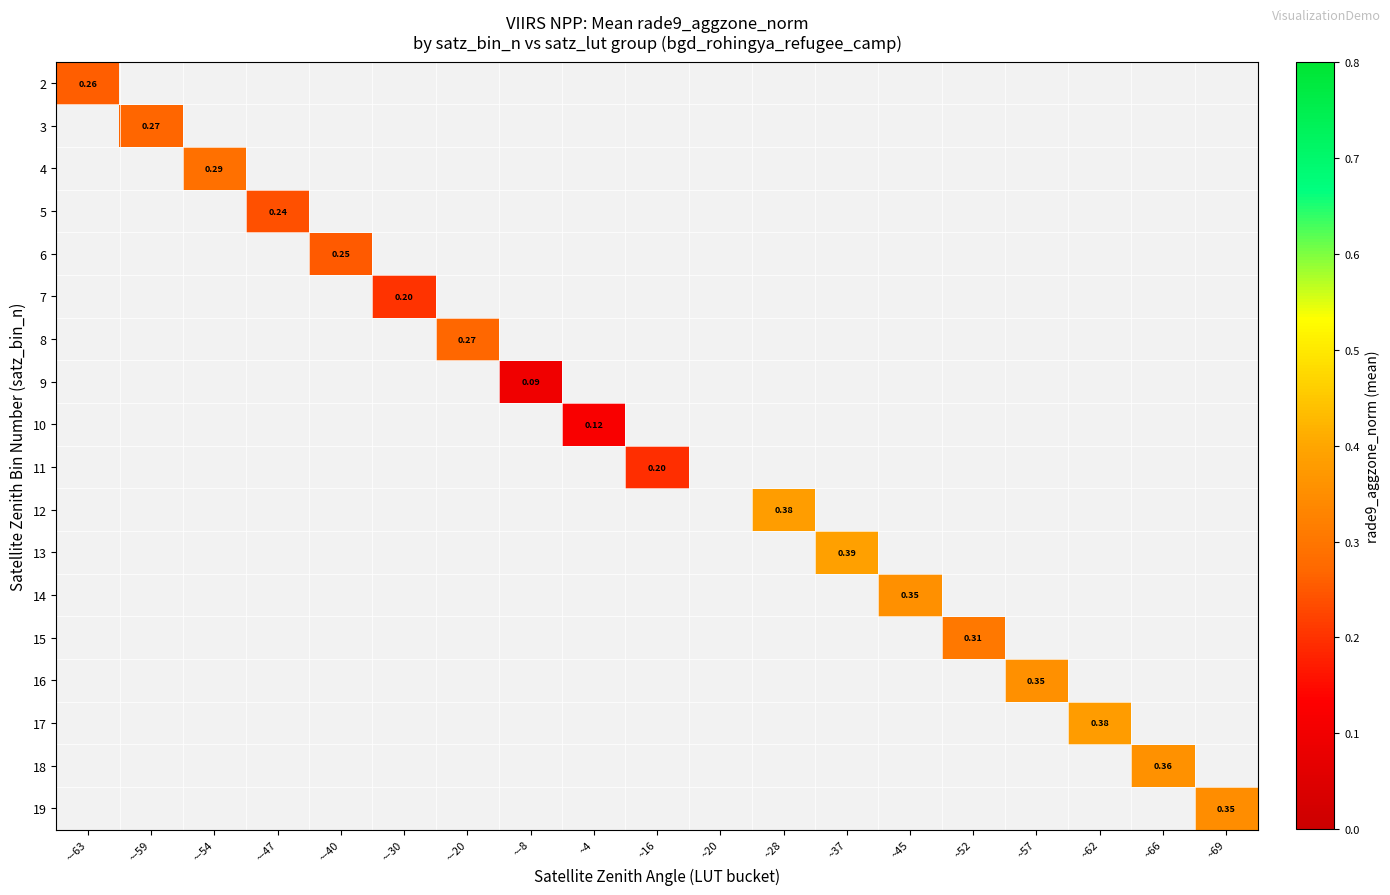

How many positive values does the 15 series have?

1